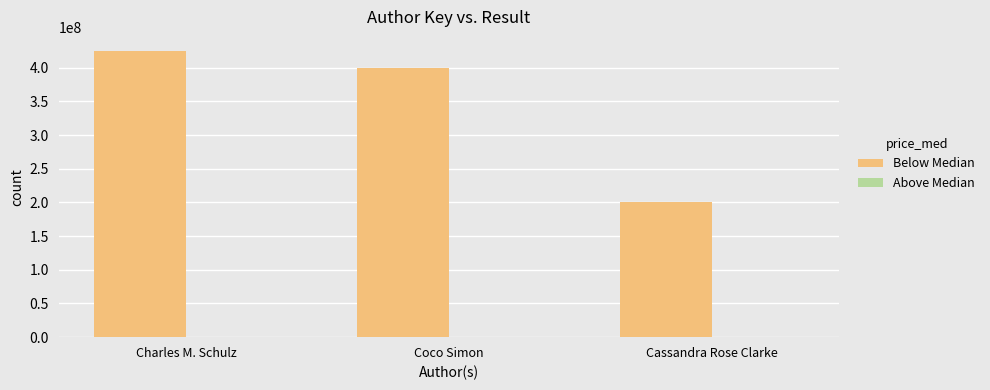

At which category is the sum across all series the highest?

Charles M. Schulz